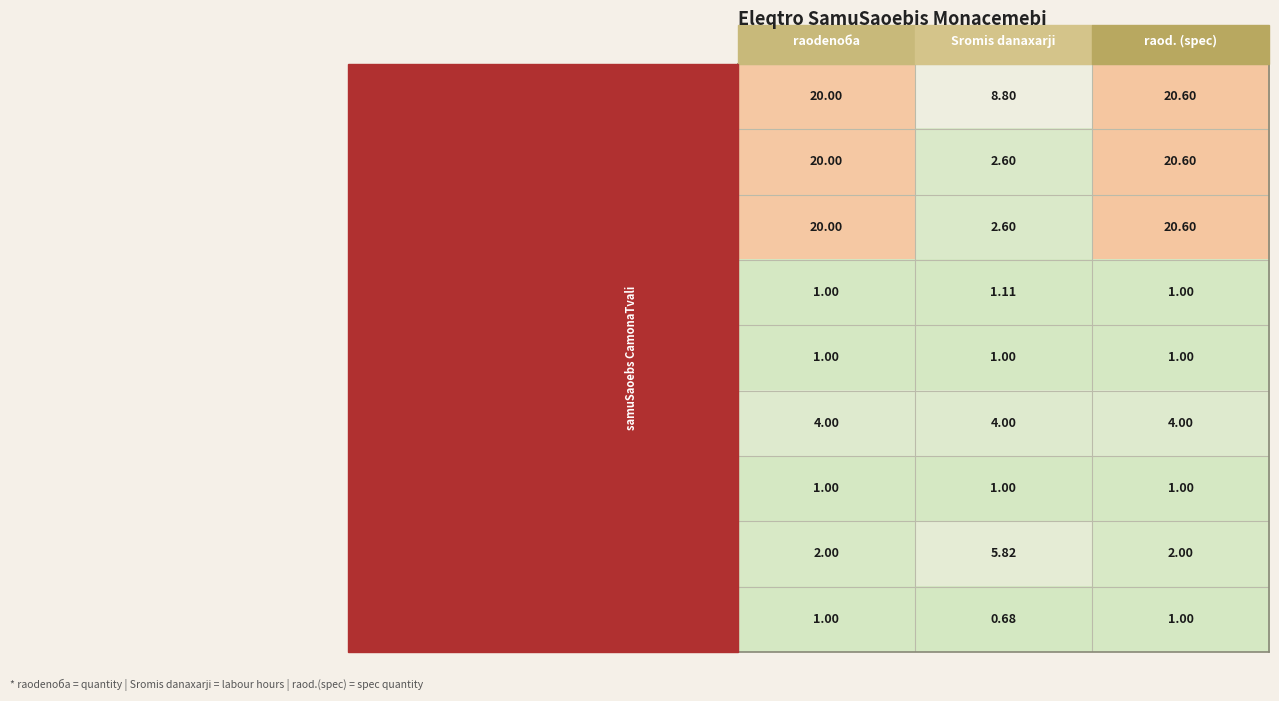

At which label is kabeli NYM-J 3X2.5 closest to 11?

Sromis danaxarji